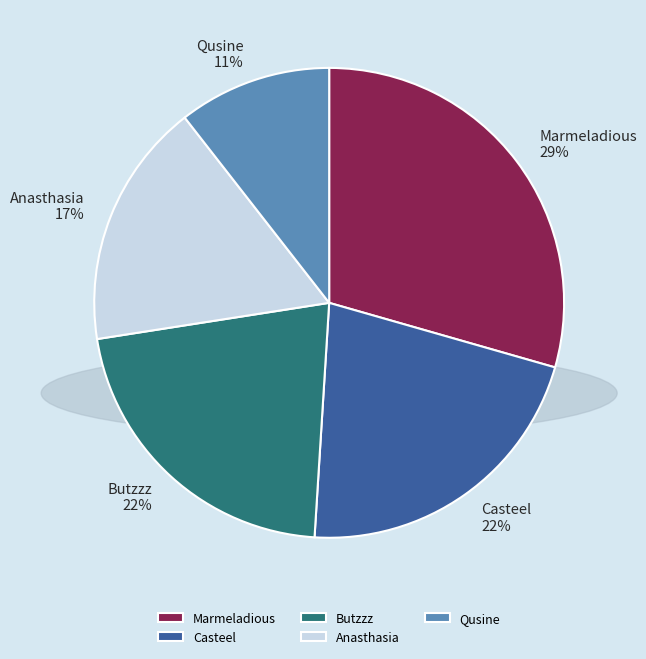

The Qusine slice represents 20% of the pie. True or false?

False